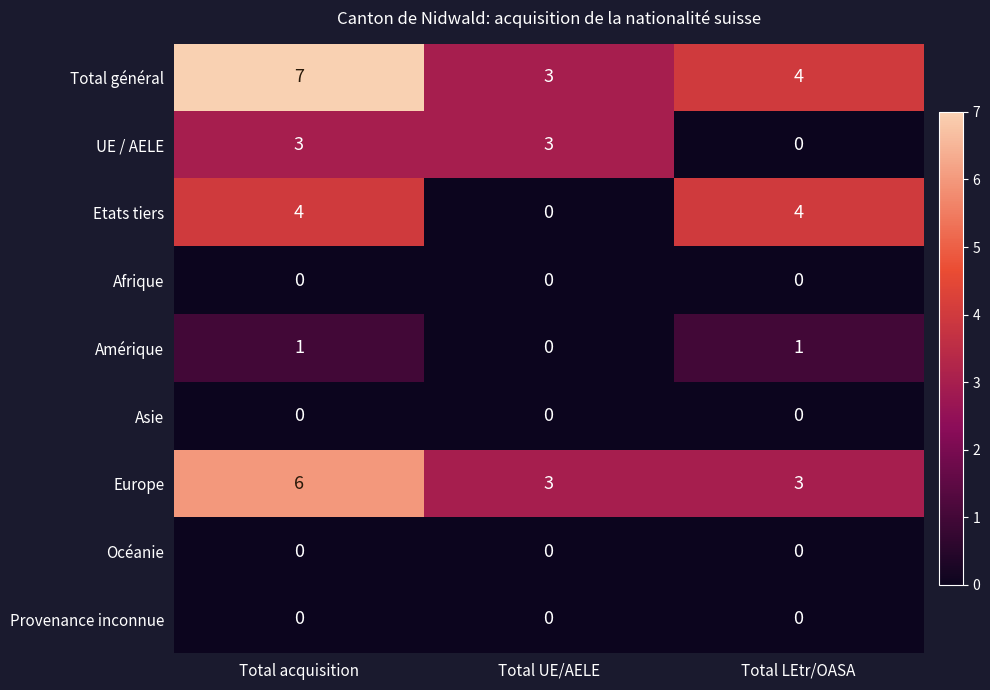

List the labels in order of Total général value, largest first.

Total acquisition, Total LEtr/OASA, Total UE/AELE